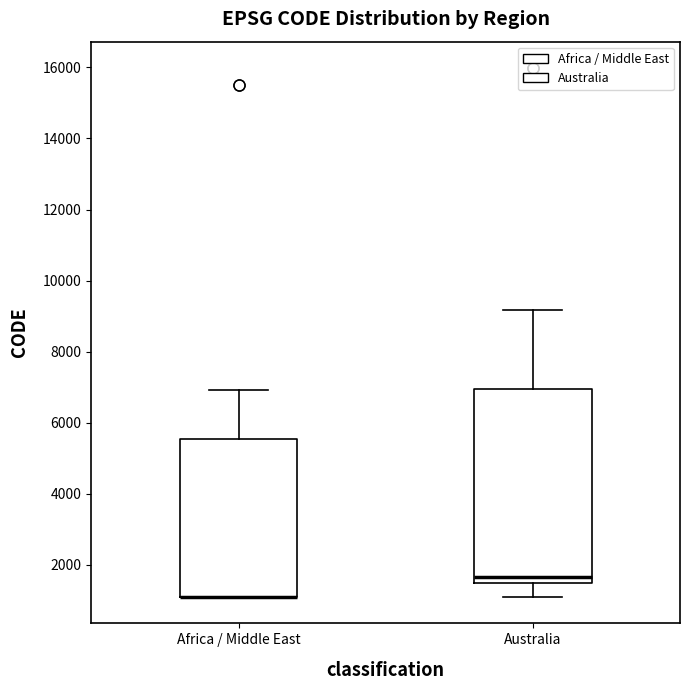

Reading left to right, transcribe this box plot: for each box, give where its median line is, the range the box spans, and where its two whiskers end, as read against the y-axis. The values are not printed on the chart, so give them approximately, as read against the axis.

Africa / Middle East: median 1200 (drawn on the box's lower edge), box 1200 to 5600, whiskers 1200 to 7000
Australia: median 1600 (just above the box's lower edge), box 1600 to 7000, whiskers 1200 to 9200